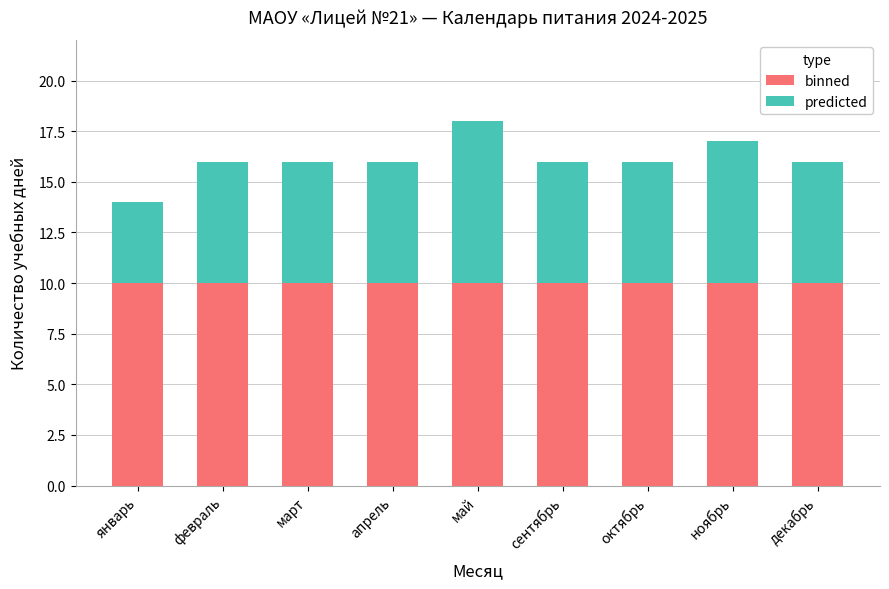

At which category is the sum across all series the highest?

май